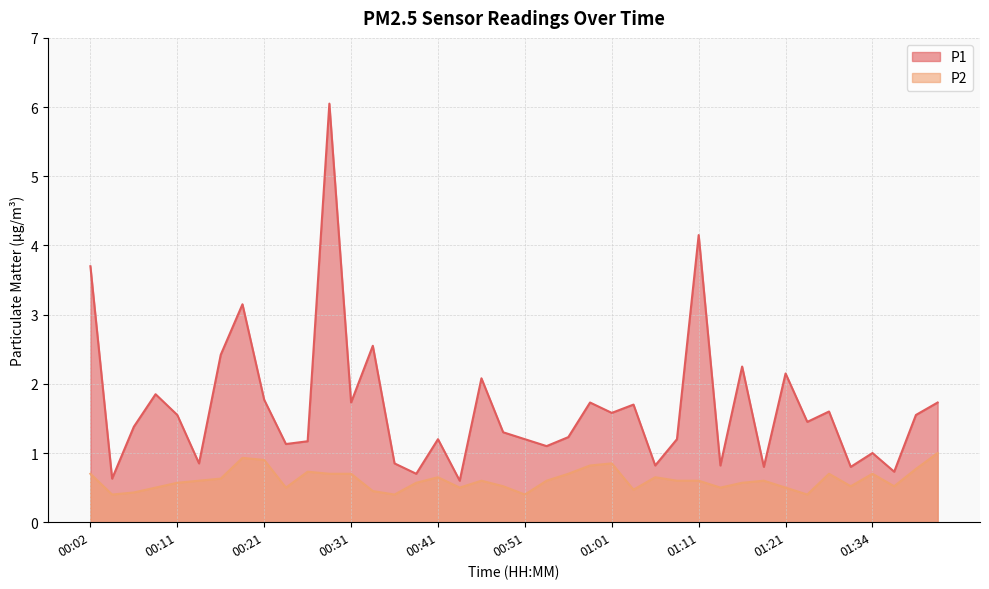

What is the difference between the P2 values at 01:34 and 00:45?

0.1